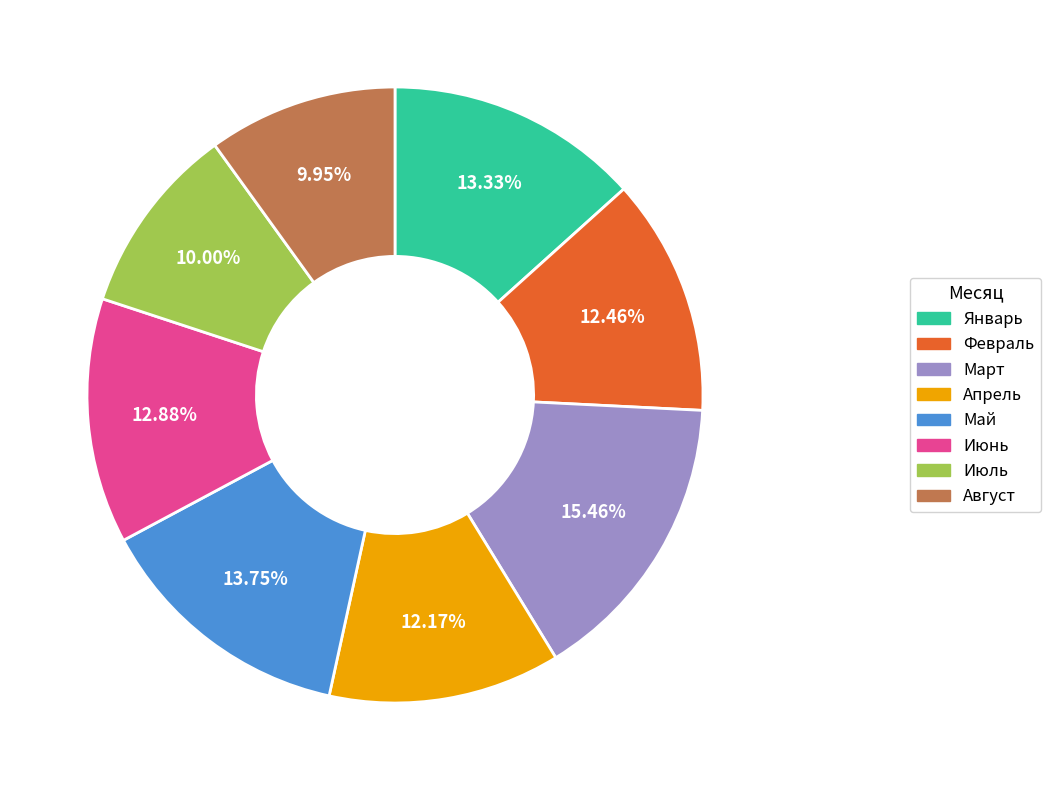

What percentage is NOT represented by Март?

84.5%